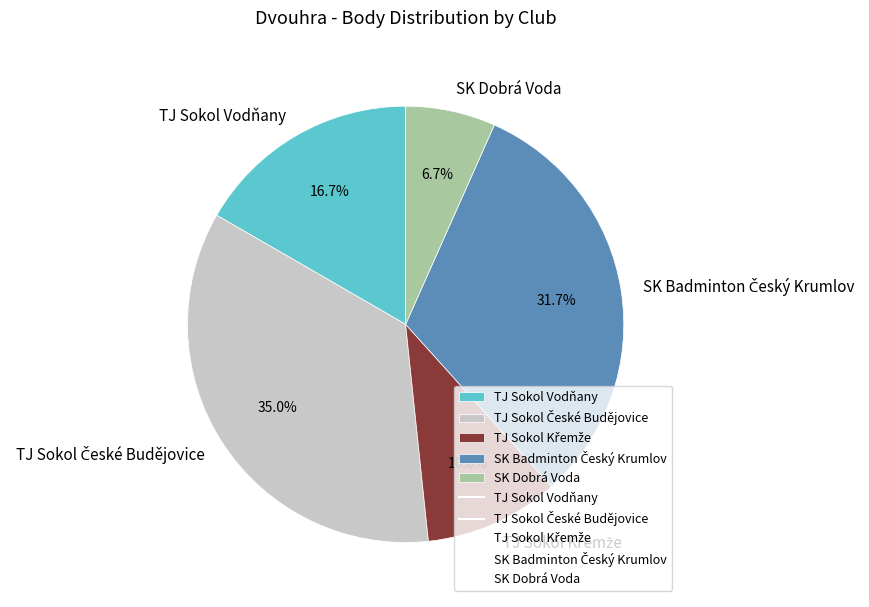

Does any single category account for the majority?

No